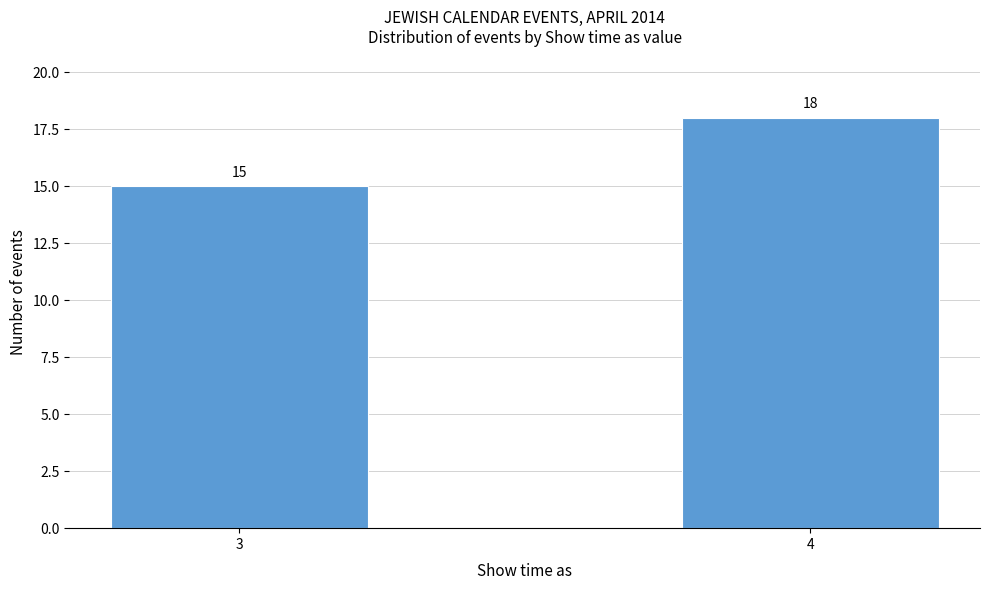

Reading left to right, extract all data points from this chart.

15	18